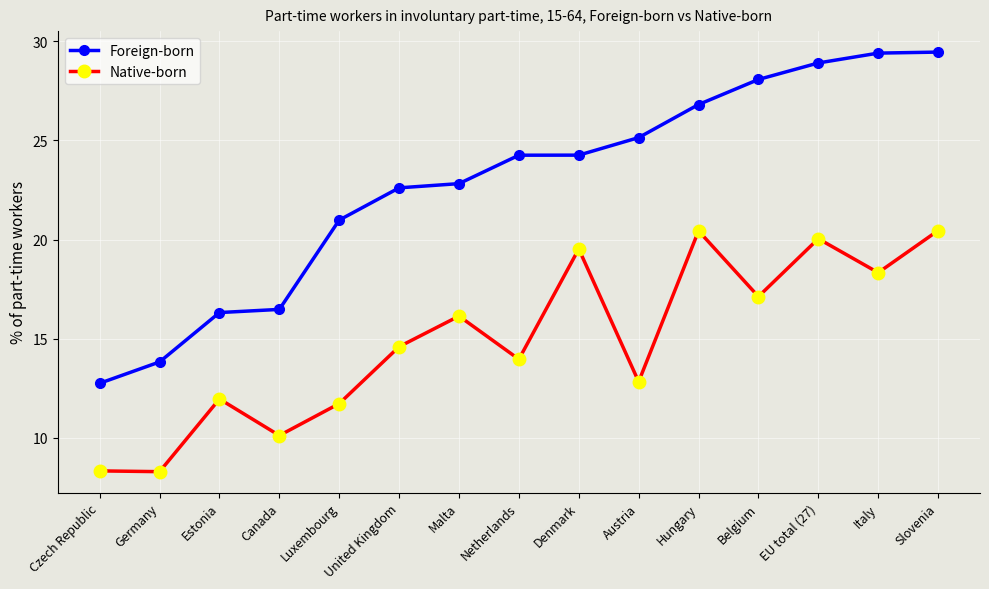

What is the minimum value shown in the chart?

8.3